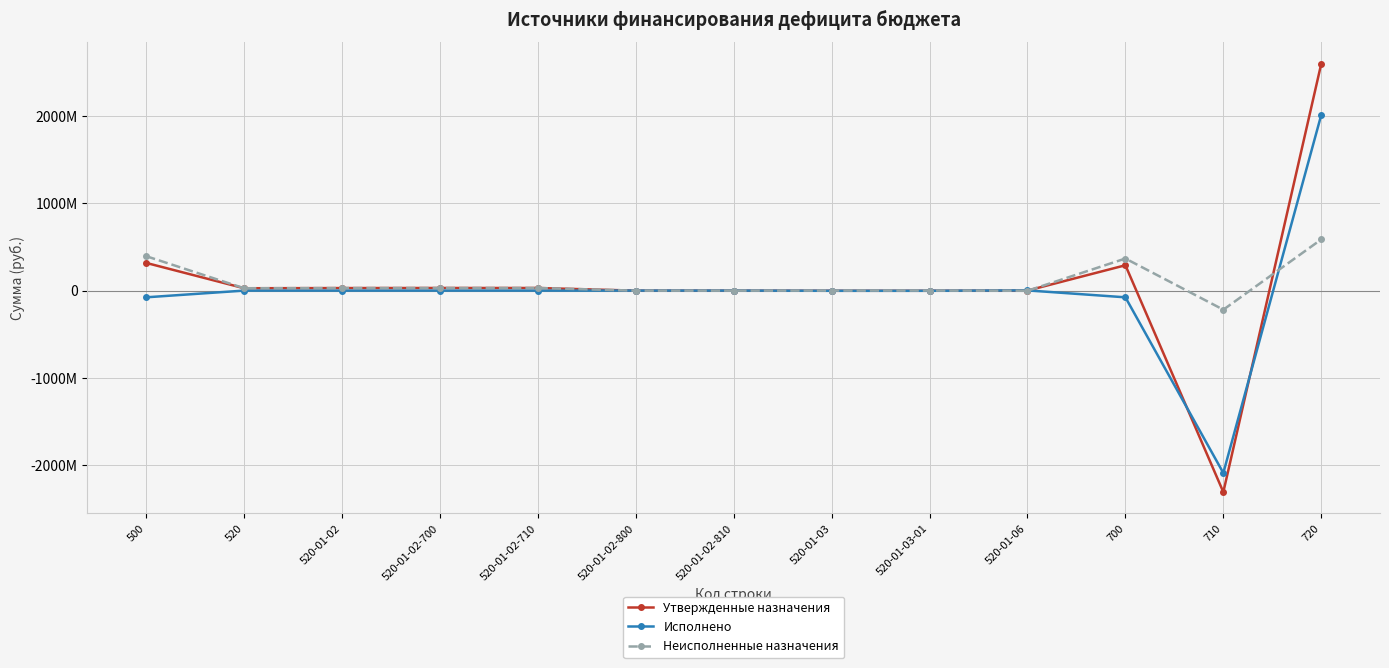

What is the sum of the Исполнено values at 520-01-06 and 520-01-02-710?

2200000.0